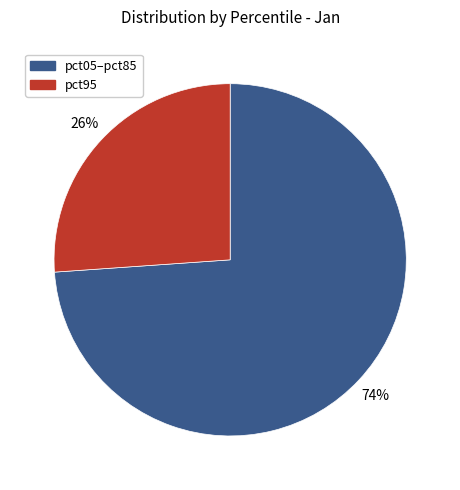

Is there any slice that represents more than half of the pie?

Yes